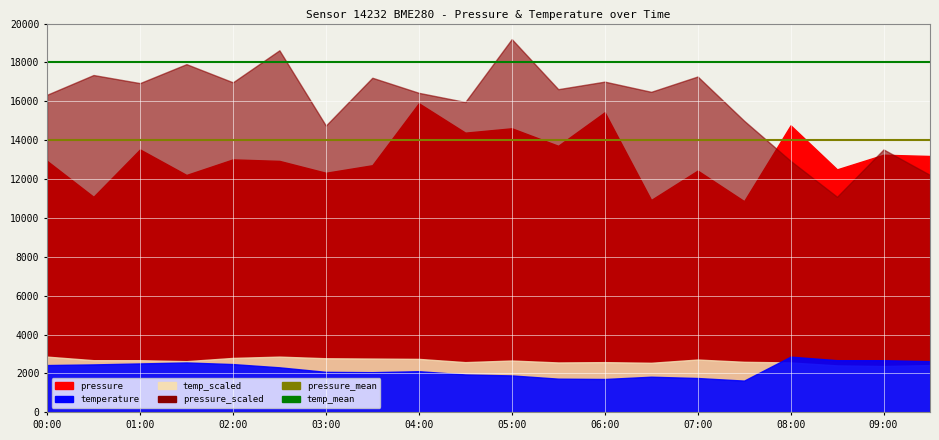

The value of temp_mean at 00:00 is 18000. True or false?

True